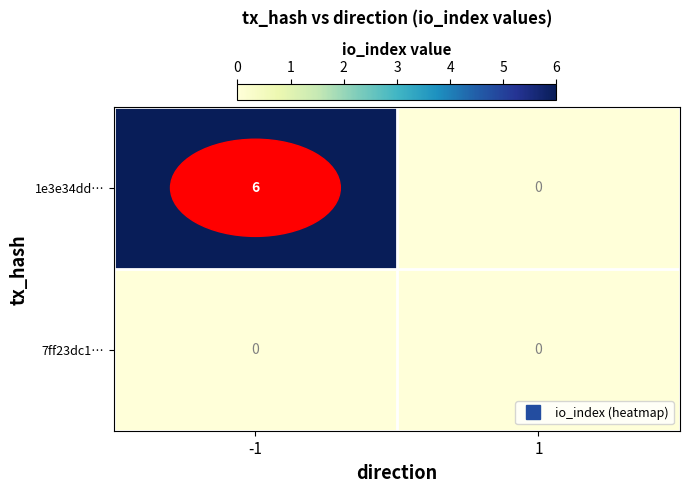

What is the sum of all 1e3e34dd… values?

6